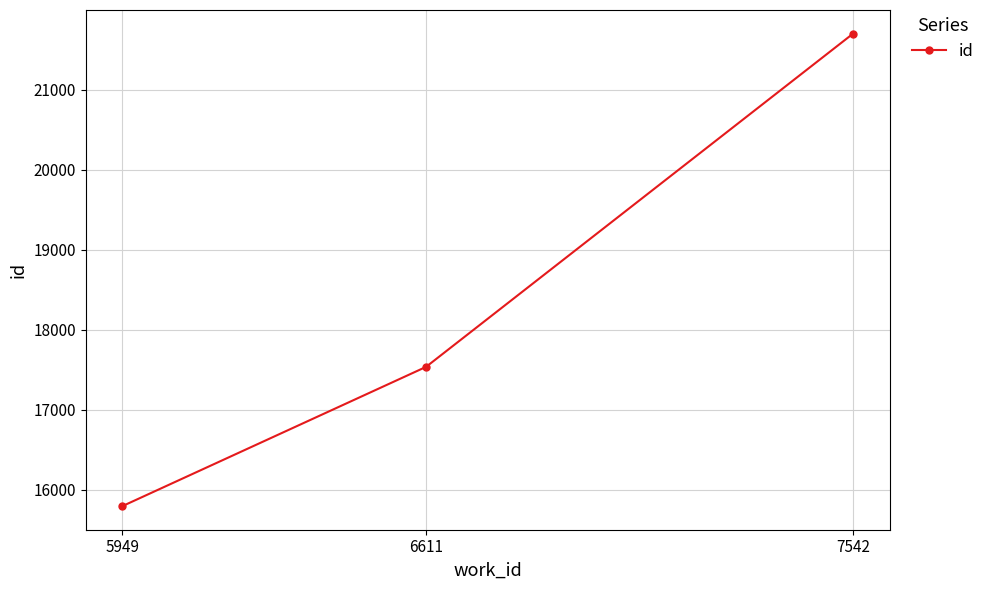

What is the minimum value shown in the chart?

15794